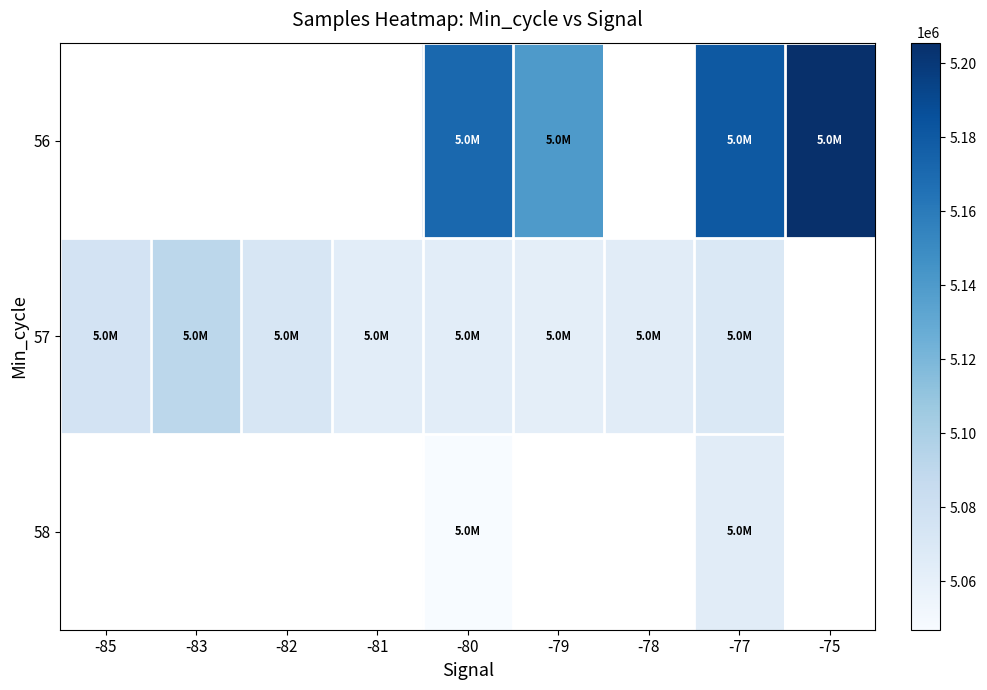

Count the number of categories in the chart.

9